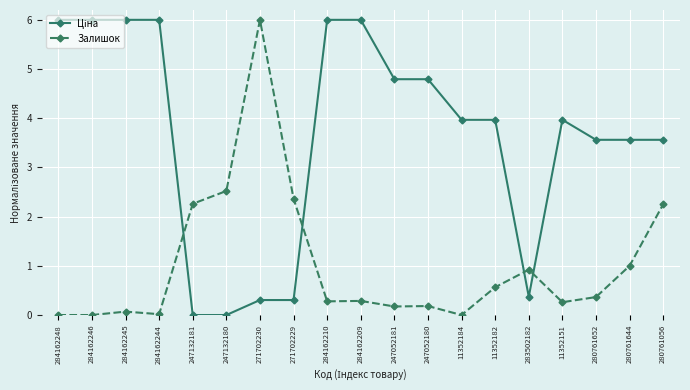

What is the maximum value shown in the chart?

6.0